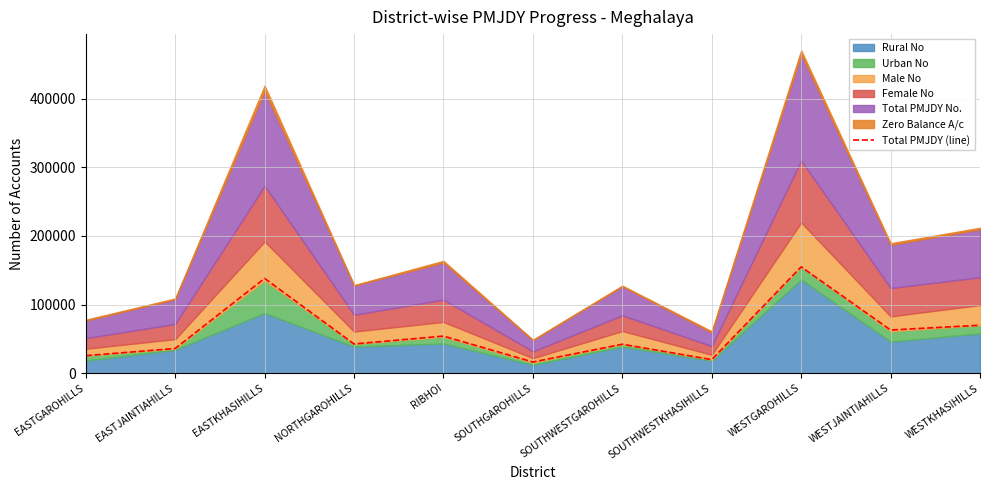

How many data points are less than 42564?

5